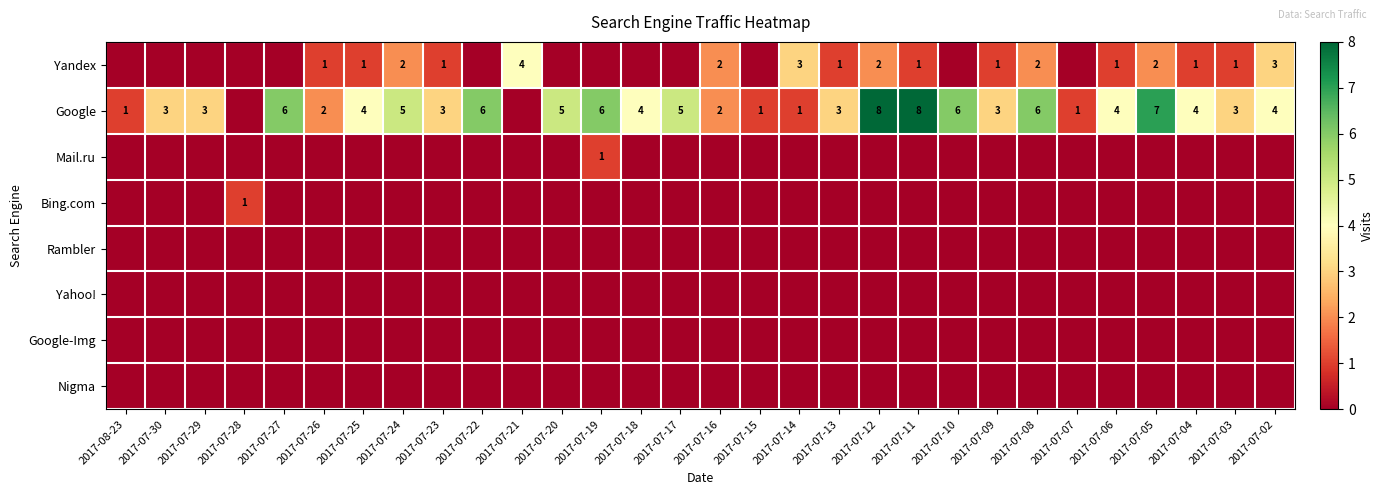

The Google series shows 3 at 2017-07-13. True or false?

True